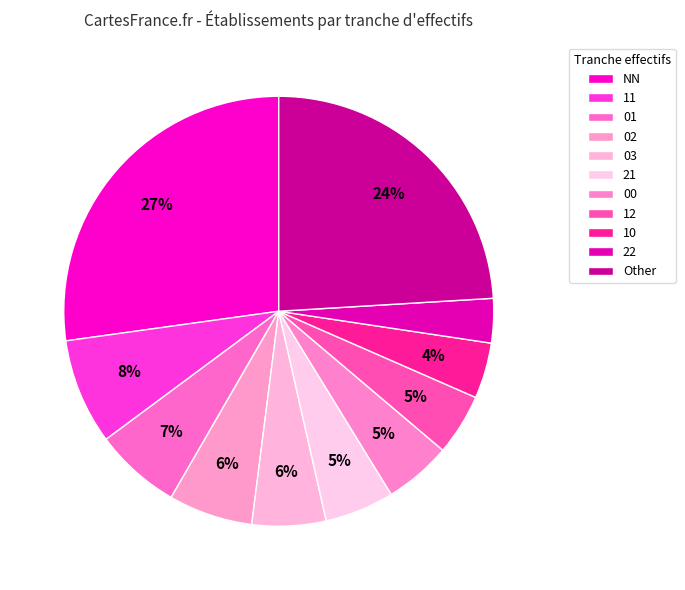

How many slices are in this pie chart?

11